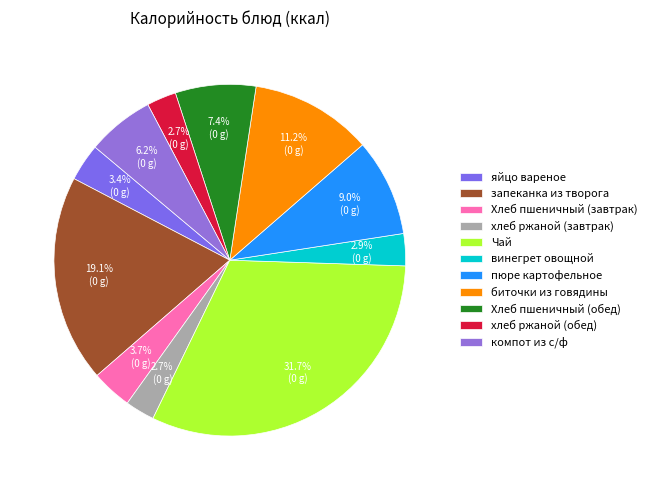

Is there any slice that represents more than half of the pie?

No